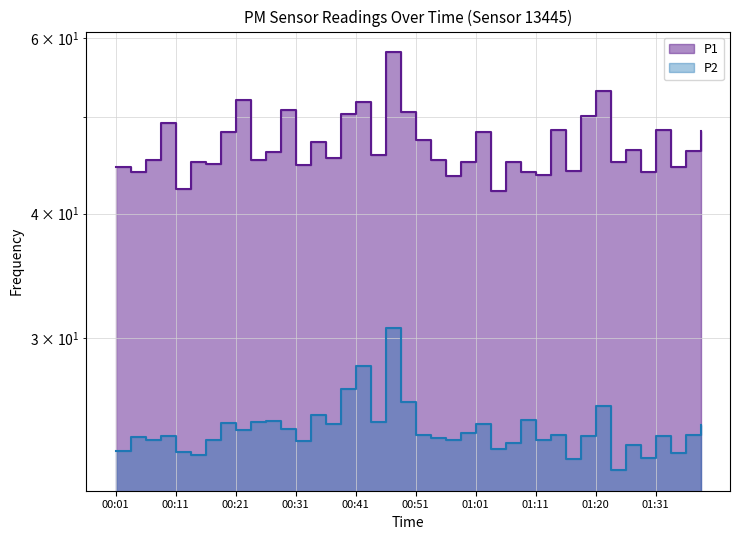

What is the total value across all series at 01:18?

74.1